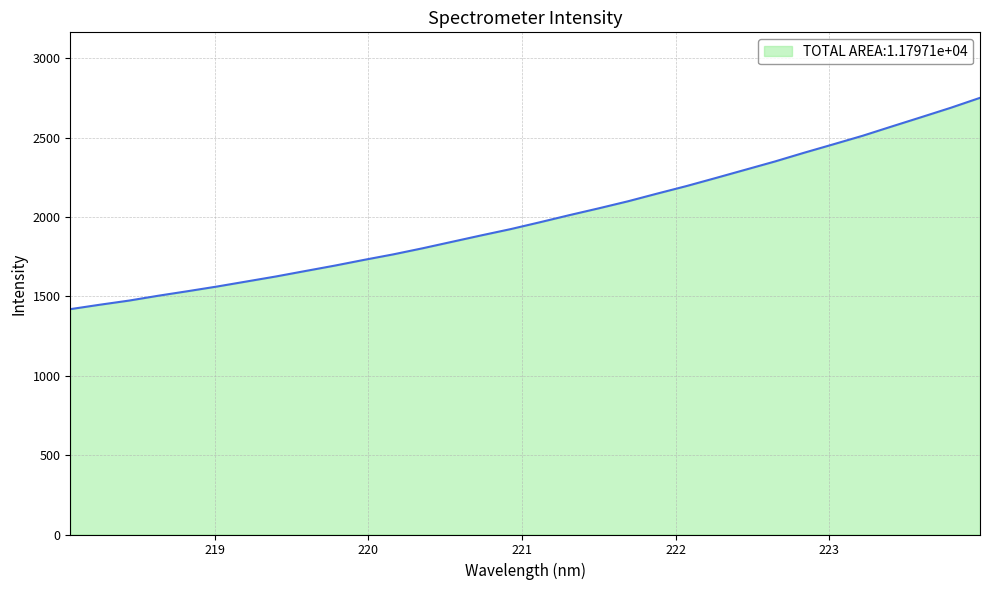

What is the difference between the second highest and second lowest values?

1241.0